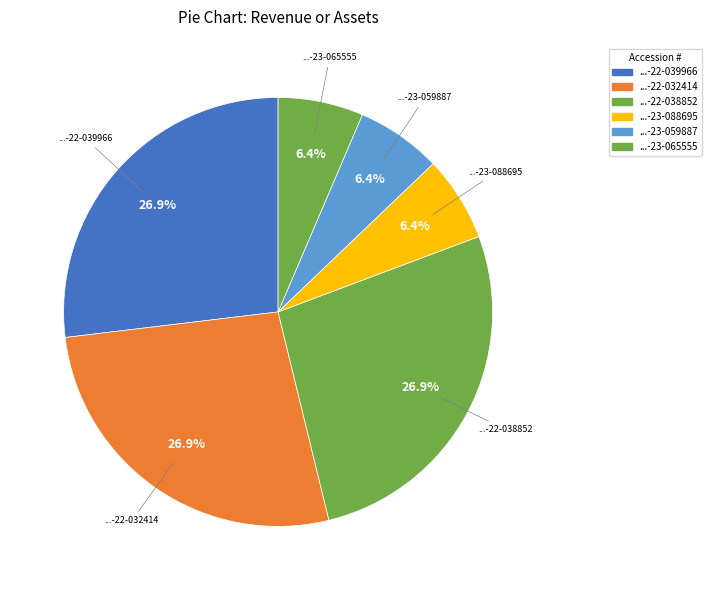

Which slice is the largest?

0001213900-22-039966